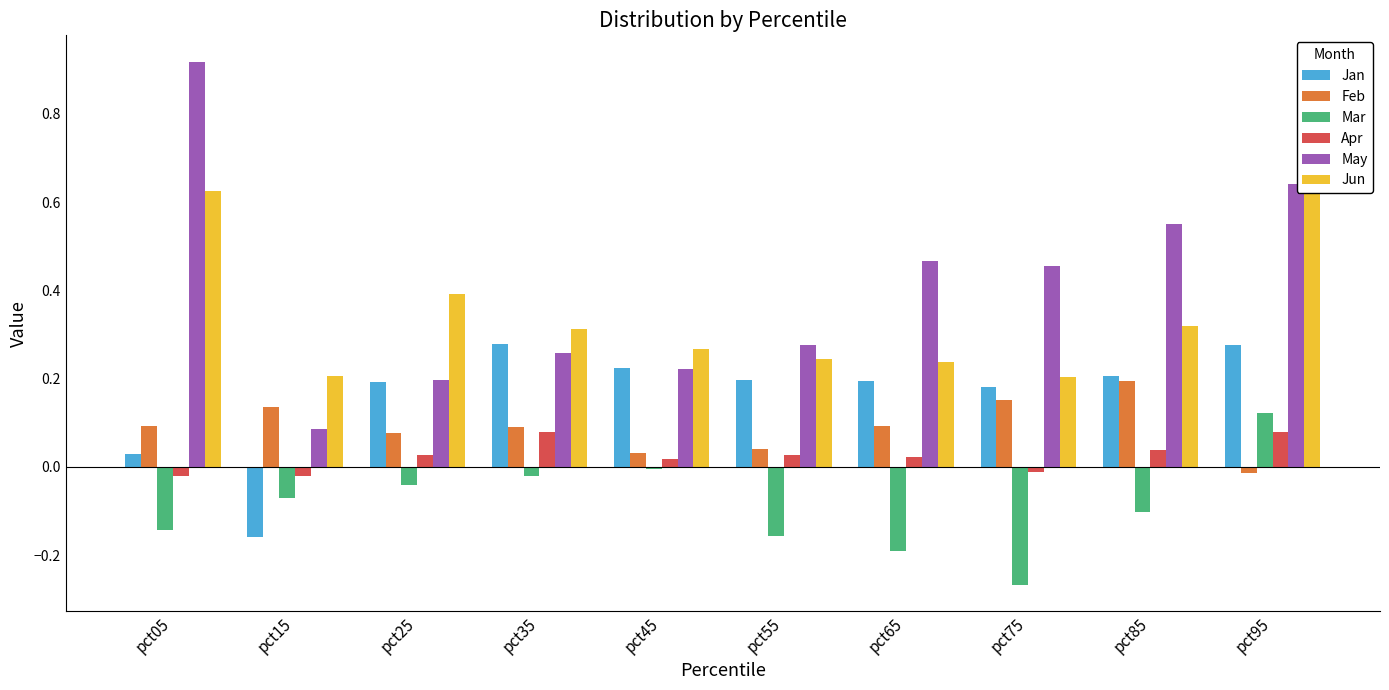

Reading left to right, extract all data points from this chart.

Jan: 0.0	-0.2	0.2	0.3	0.2	0.2	0.2	0.2	0.2	0.3
Feb: 0.1	0.1	0.1	0.1	0.0	0.0	0.1	0.2	0.2	-0.0
Mar: -0.1	-0.1	-0.0	-0.0	-0.0	-0.2	-0.2	-0.3	-0.1	0.1
Apr: -0.0	-0.0	0.0	0.1	0.0	0.0	0.0	-0.0	0.0	0.1
May: 0.9	0.1	0.2	0.3	0.2	0.3	0.5	0.5	0.6	0.6
Jun: 0.6	0.2	0.4	0.3	0.3	0.2	0.2	0.2	0.3	0.8